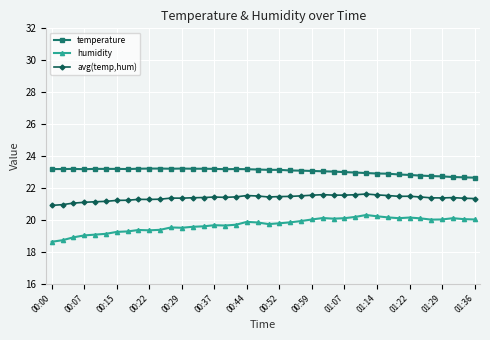

What is the value of the temperature point at the 39th from the left?

22.7